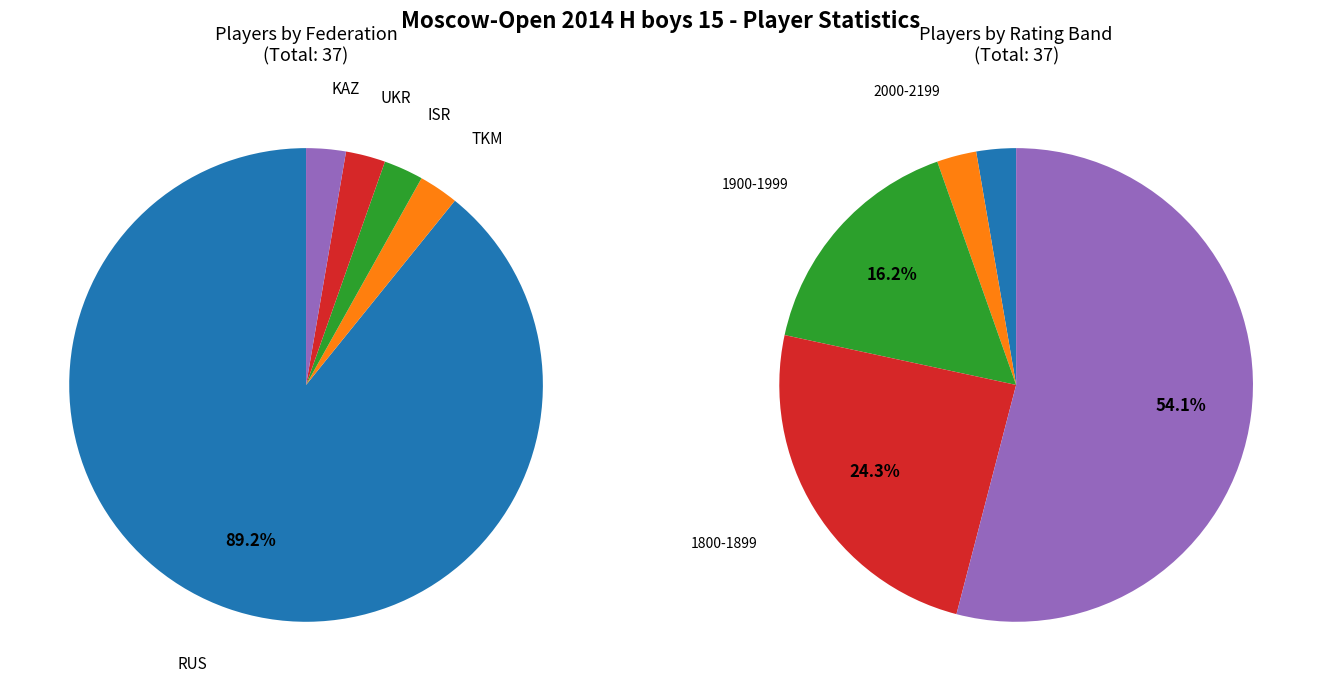

Is RUS the majority of the pie?

Yes